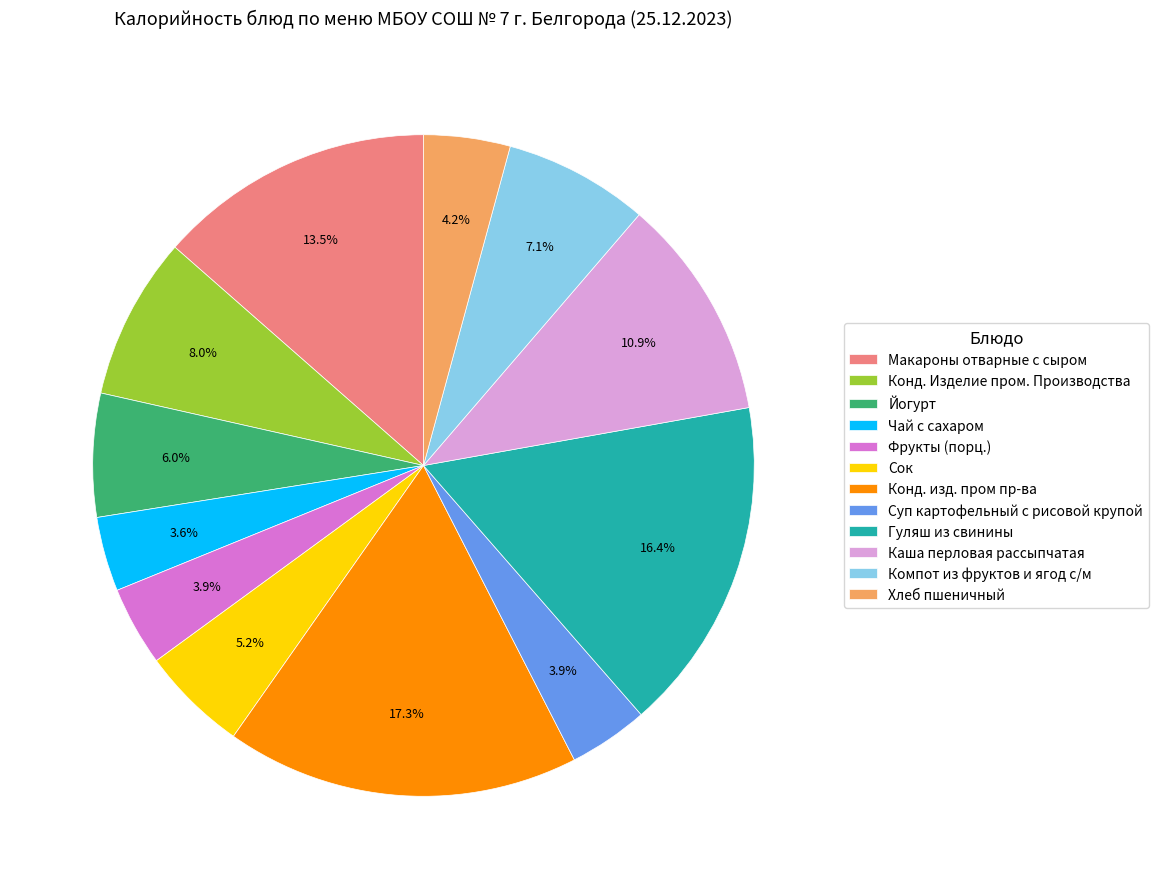

To the nearest percent, what percentage of the pie is Гуляш из свинины?

16%